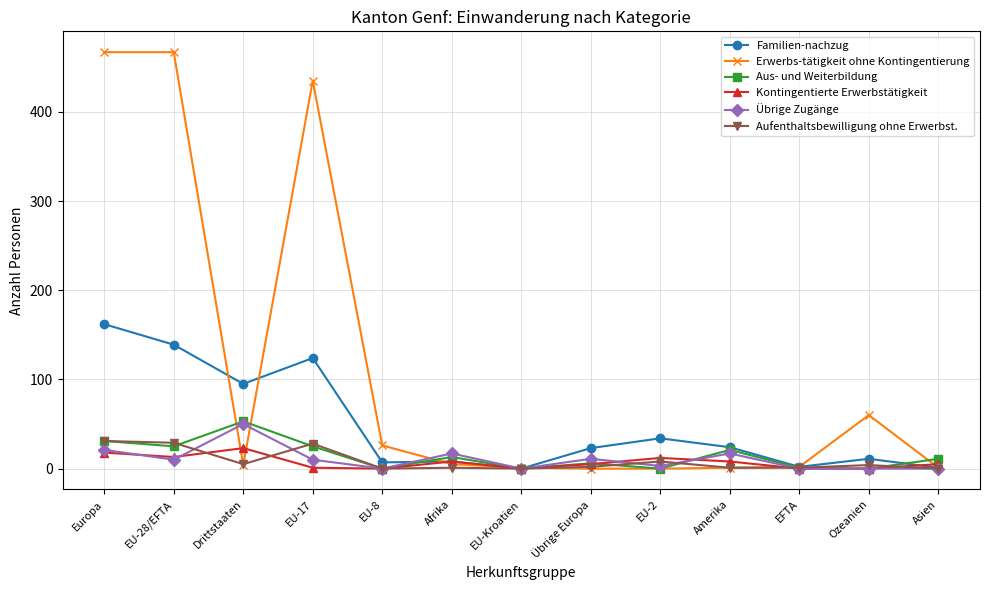

True or false: Aus- und Weiterbildung has more than 1 interior local peaks.

True